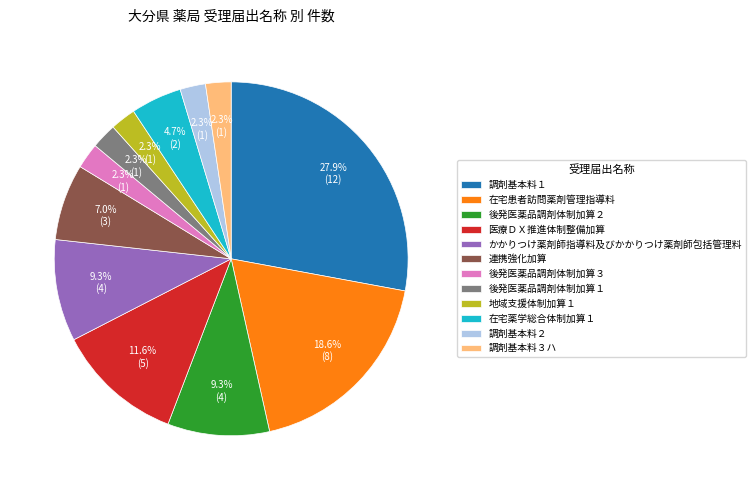

Approximately how many times larger is the value at 医療ＤＸ推進体制整備加算 compared to 調剤基本料３ハ?

5.0